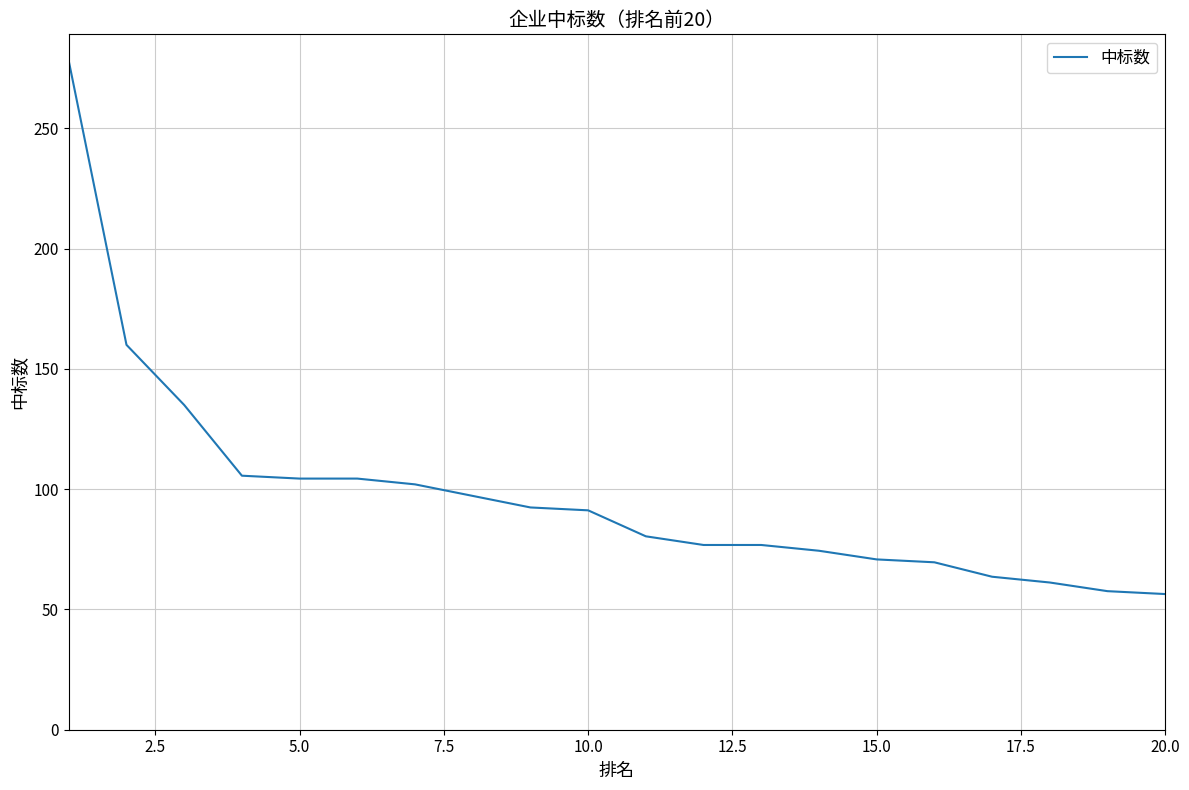

What is the minimum value shown in the chart?

56.4